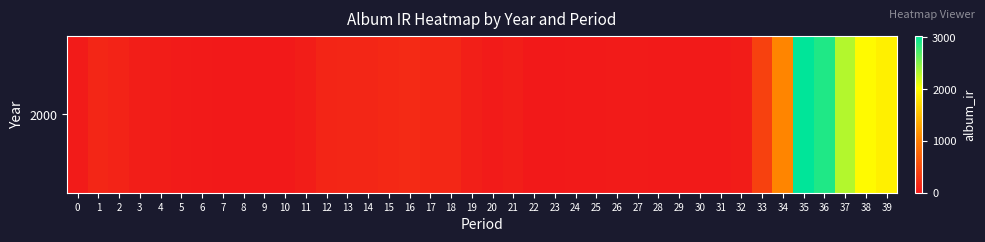

Rank the categories by value from lowest to highest.

7, 8, 9, 10, 22, 23, 31, 6, 25, 30, 24, 29, 28, 26, 27, 5, 20, 0, 32, 4, 11, 3, 21, 19, 2, 12, 13, 1, 14, 18, 17, 15, 16, 33, 34, 39, 38, 37, 36, 35